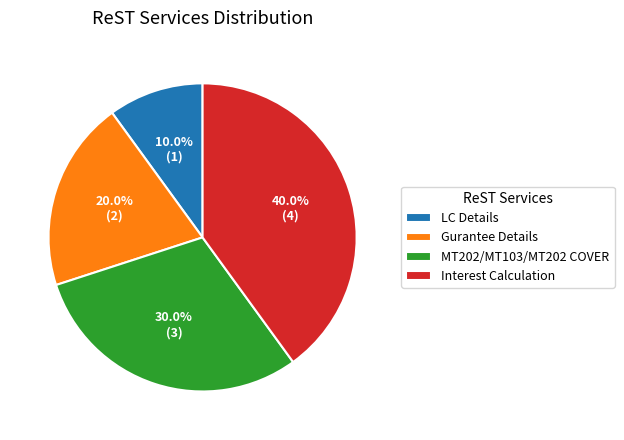

Which category has the biggest portion of the pie?

Interest Calculation